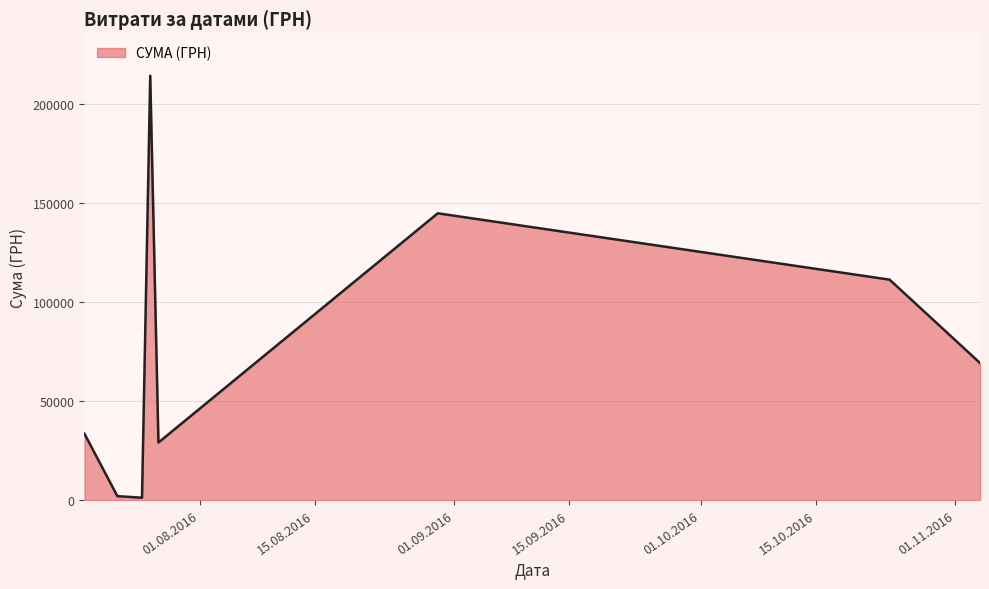

What is the greatest value displayed?

214373.3